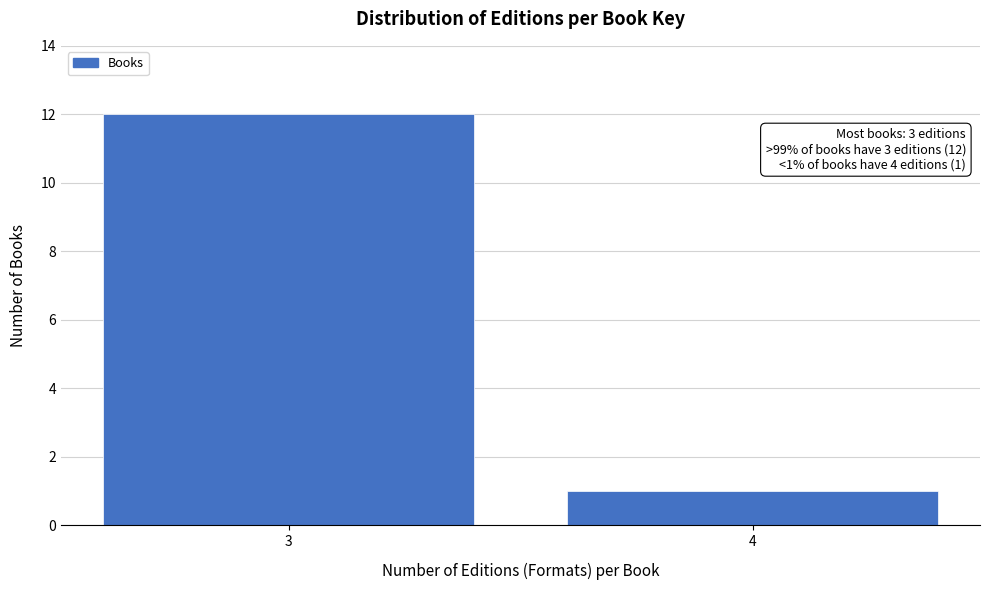

Reading left to right, extract all data points from this chart.

12	1